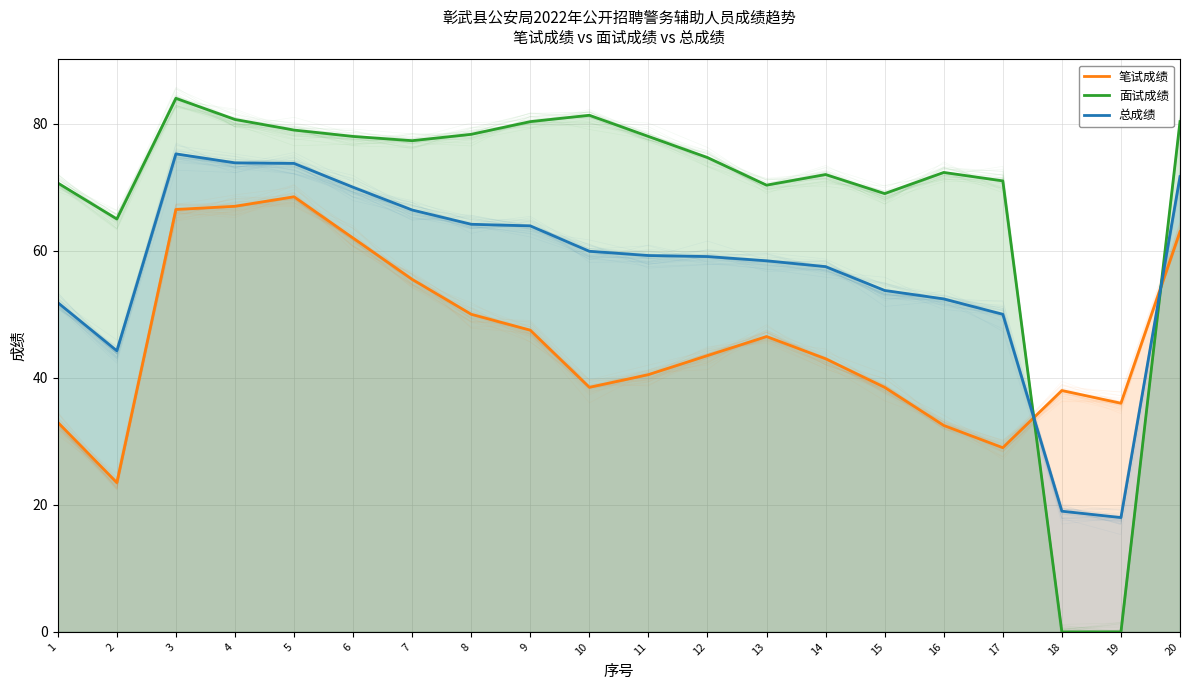

Where is the first local maximum for 笔试成绩?

5